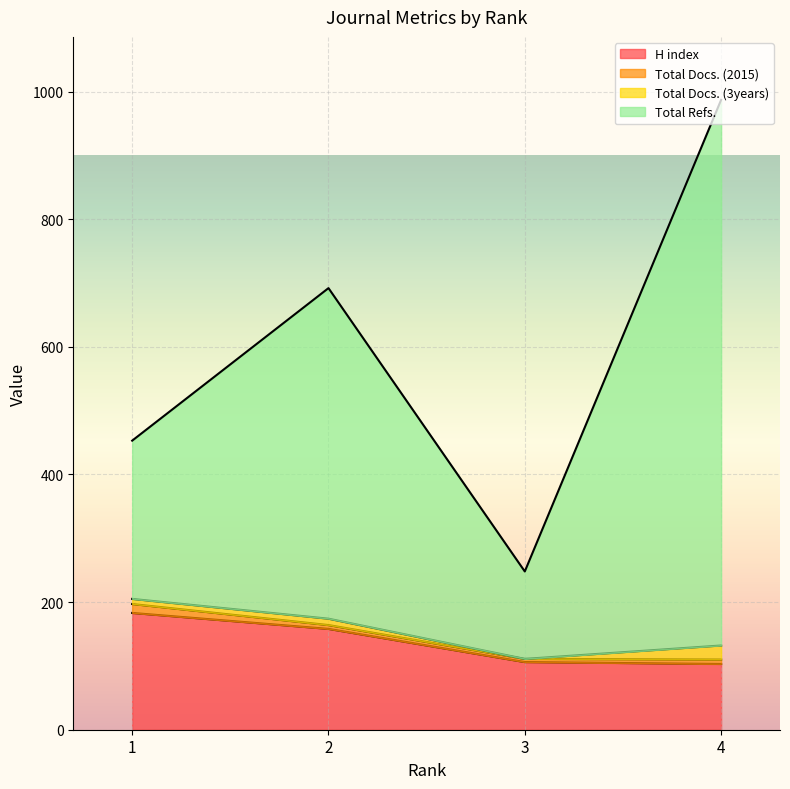

Which series has the largest range (max minus min)?

Total Refs.